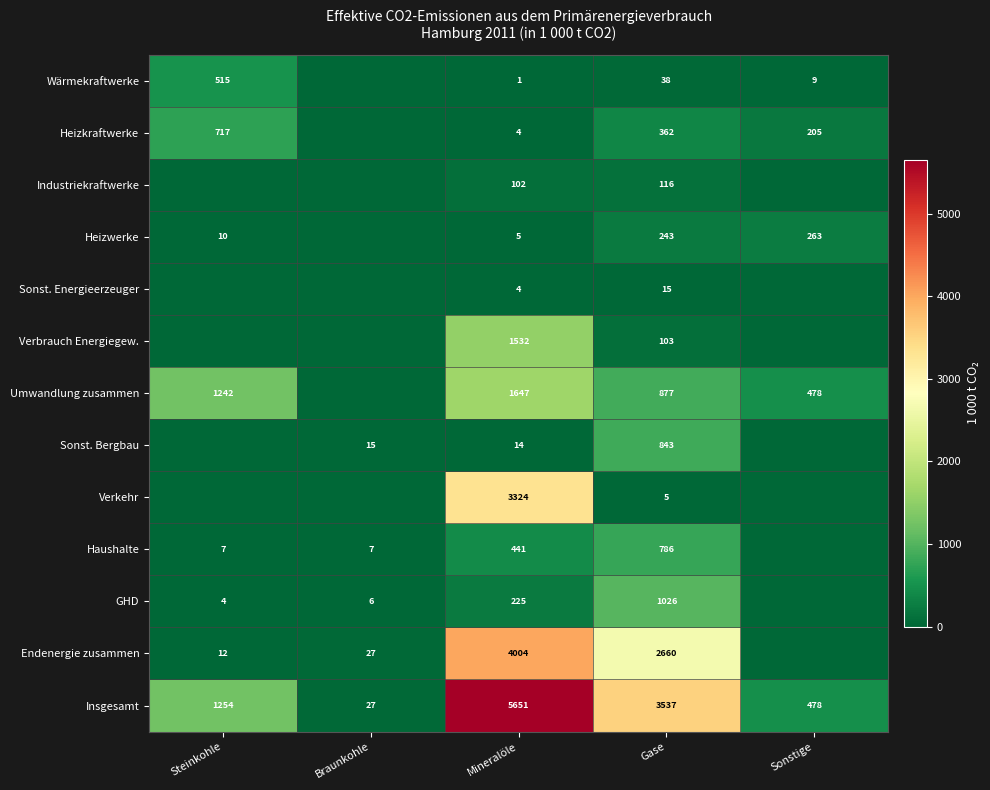

The value of Umwandlung zusammen at Sonstige is 800. True or false?

False